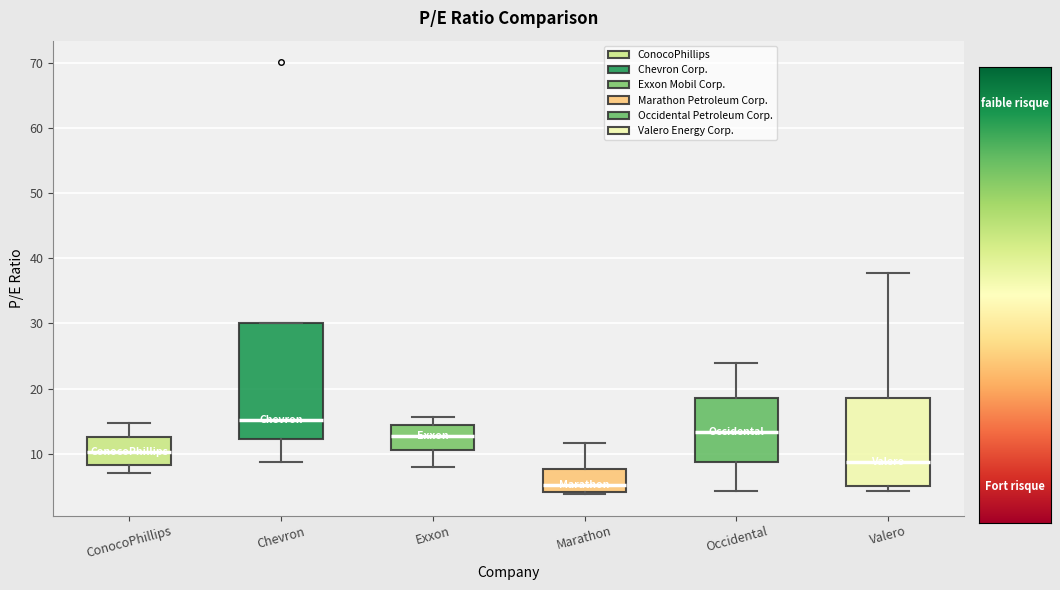

Where is the lower edge of the box for Occidental on the y-axis? The values are not printed on the chart, so give them approximately, as read against the axis.

9